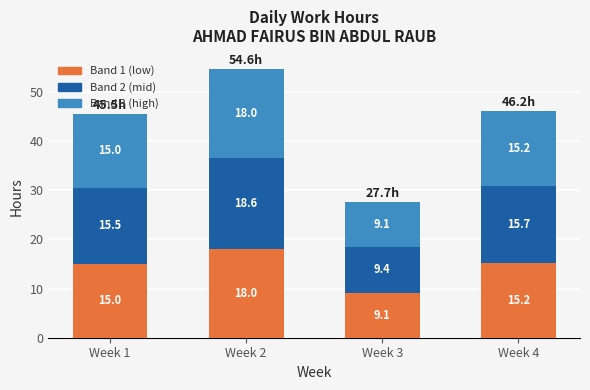

What is the difference between the maximum and minimum values in the Band 1 (low) series?

8.9